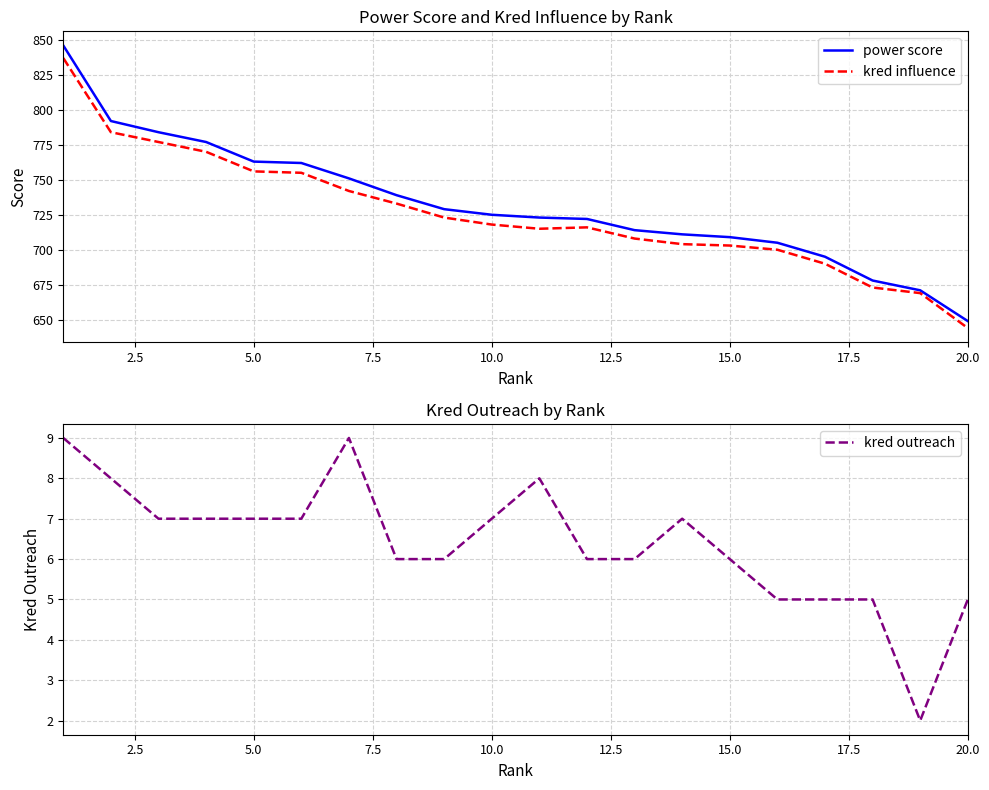

What is the difference between the maximum and minimum values in the kred outreach series?

7